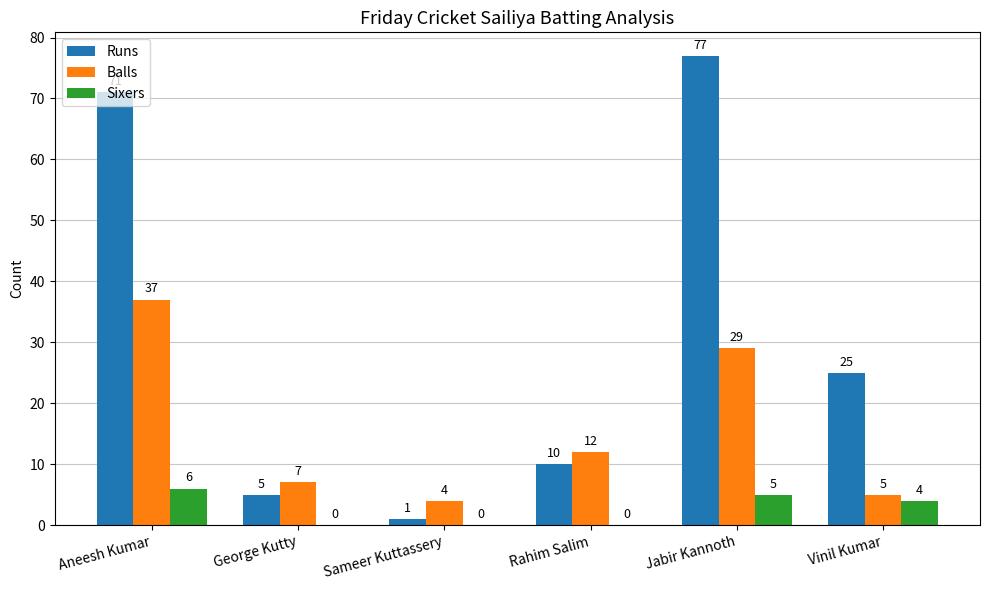

What is the average value of the Balls series?

16